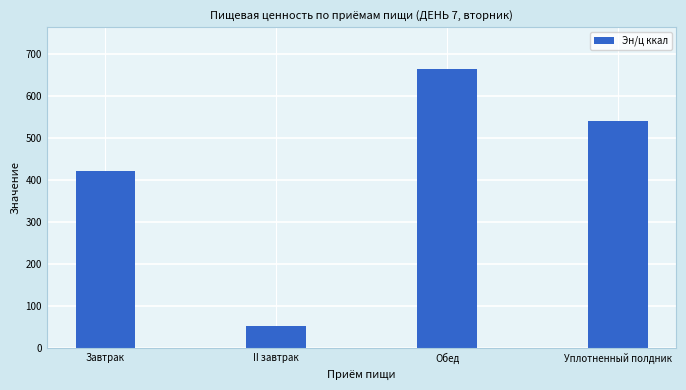

Reading left to right, transcribe all the data shown in this chart.

Завтрак=421.1	II завтрак=54.0	Обед=664.6	Уплотненный полдник=540.2